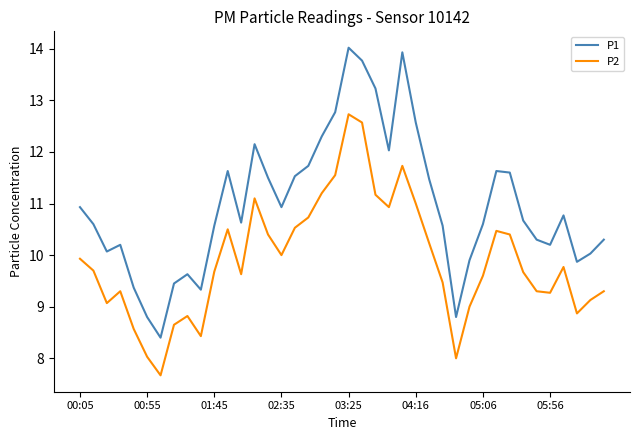

Which series has the widest spread of values?

P1